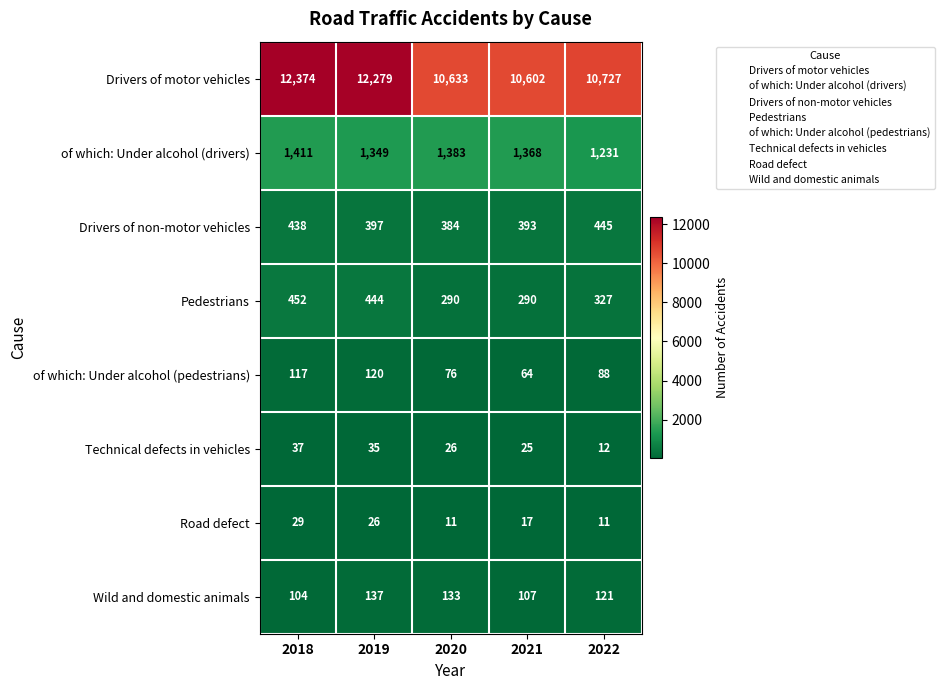

The Road defect series shows 29 at 2018. True or false?

True